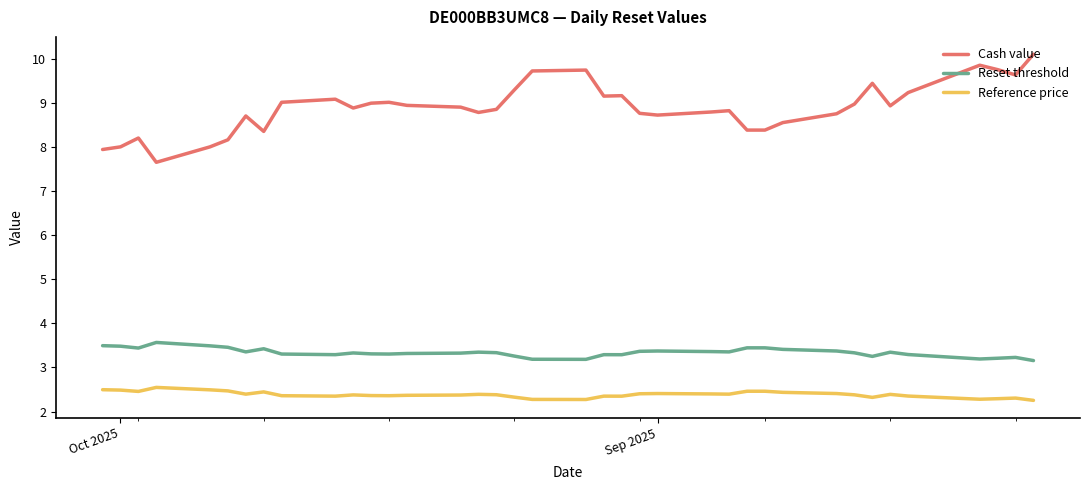

Does the chart have visible grid lines?

No